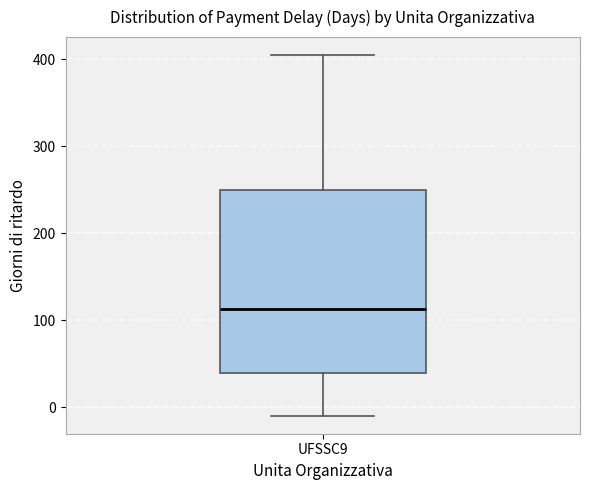

Read this box plot against the y-axis: the position of the median line, the range covered by the box, and the ends of both whiskers. The values are not printed on the chart, so give them approximately, as read against the axis.

median 110, box 40 to 250, whiskers -10 to 410